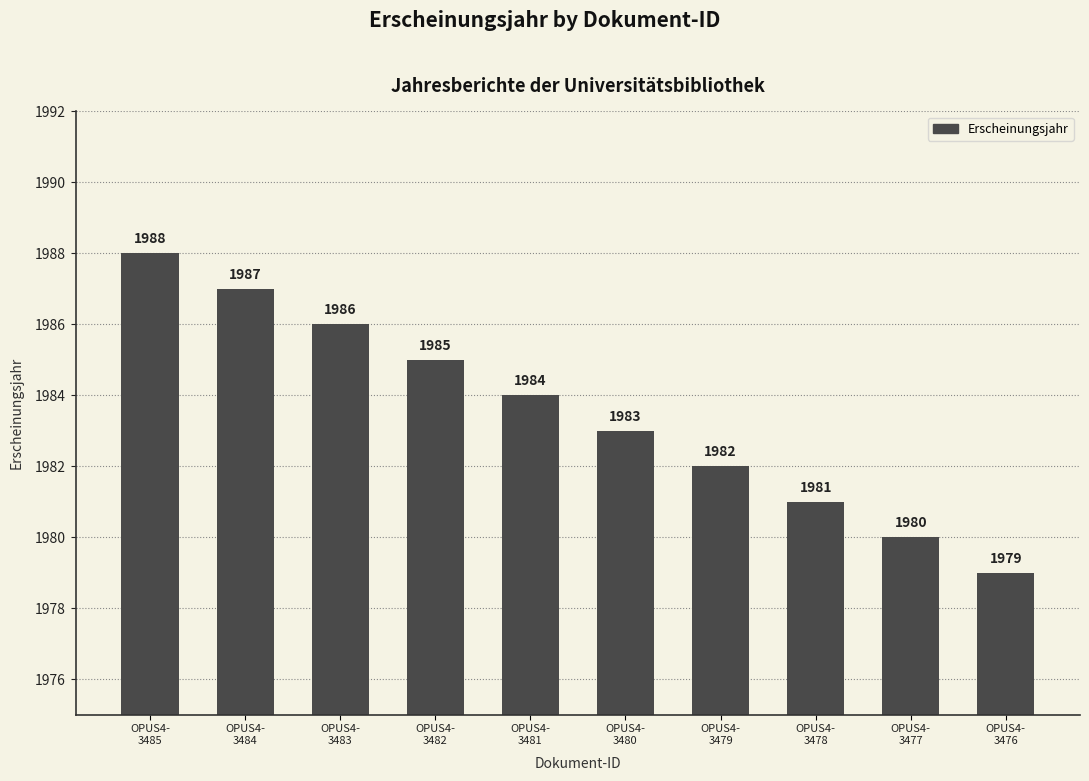

Where is the data nearest to the value 1983?

OPUS4-
3480